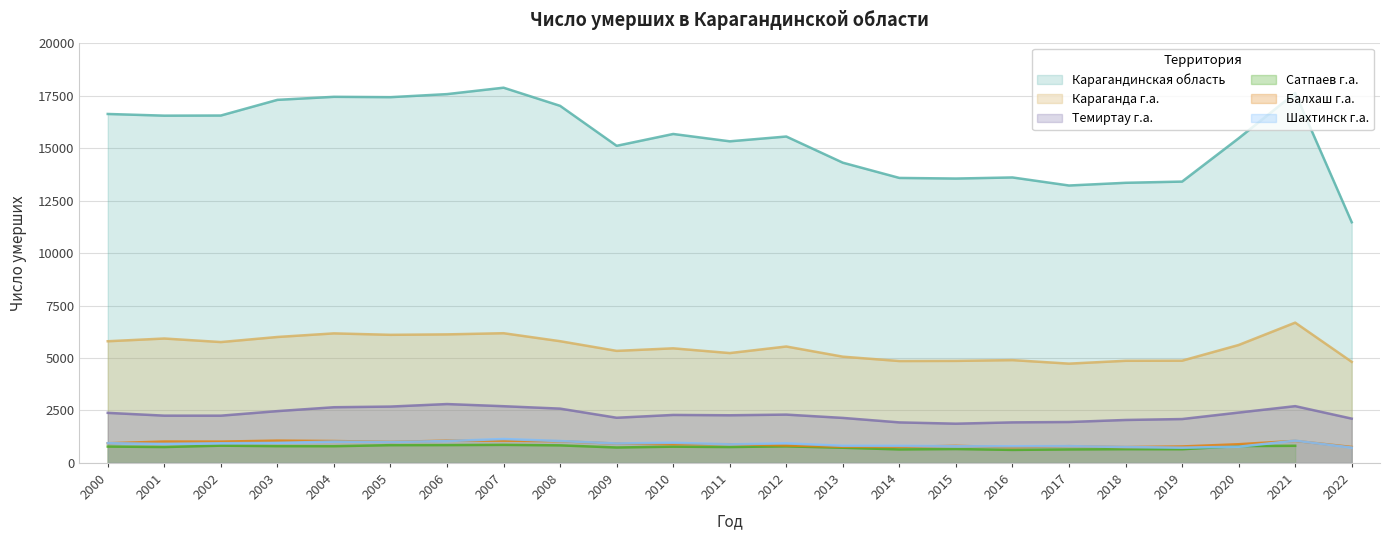

True or false: Карагандинская область and Темиртау г.а. cross at least once.

False